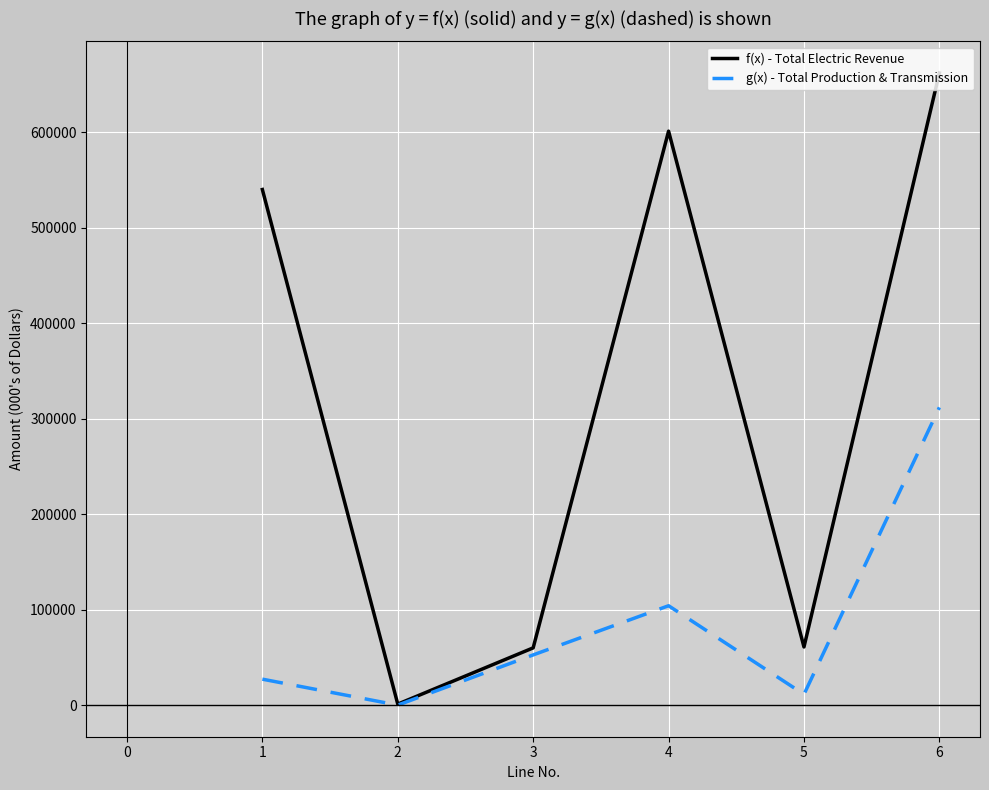

The value of f(x) - Total Electric Revenue at 5 is 36207. True or false?

False